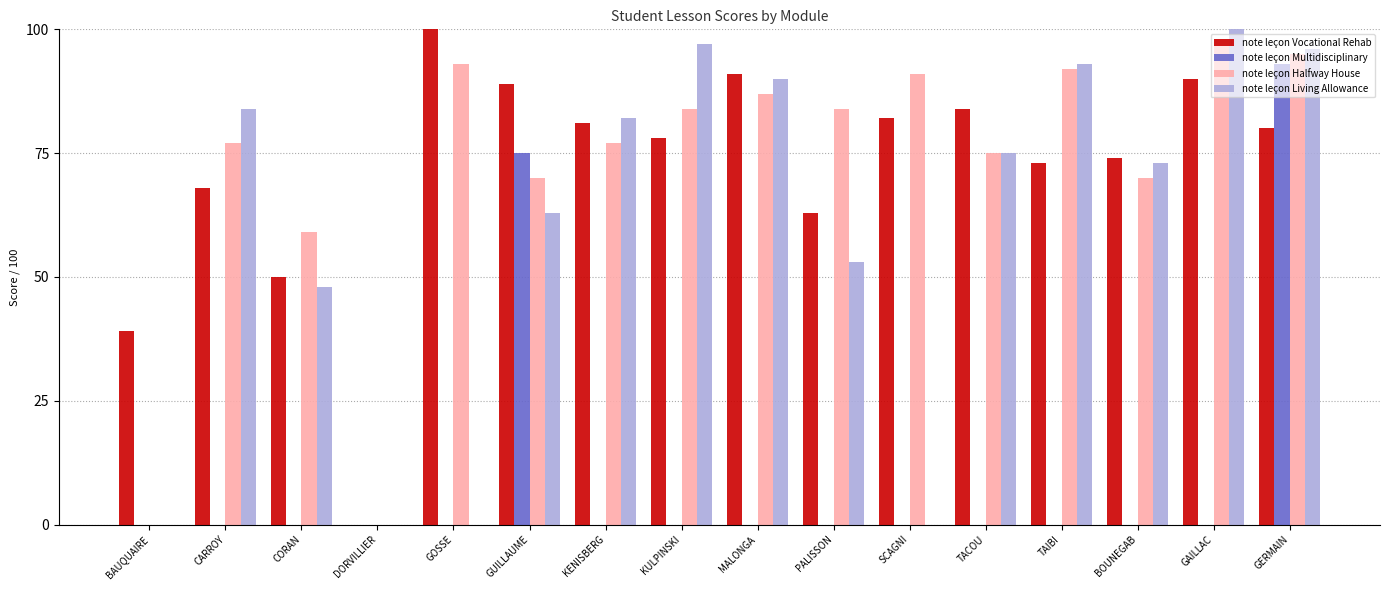

What is the total value across all series at BOUNEGAB?

217